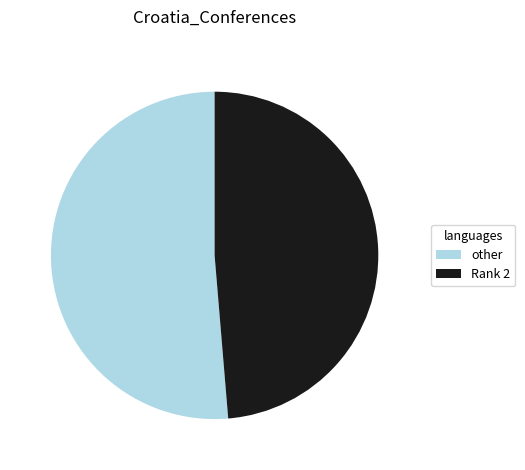

Count the number of slices in the pie.

2